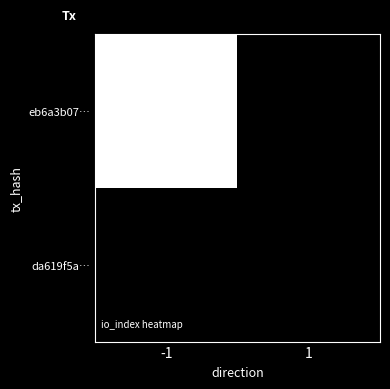

List the series in order of their overall mean, highest first.

eb6a3b07…, da619f5a…